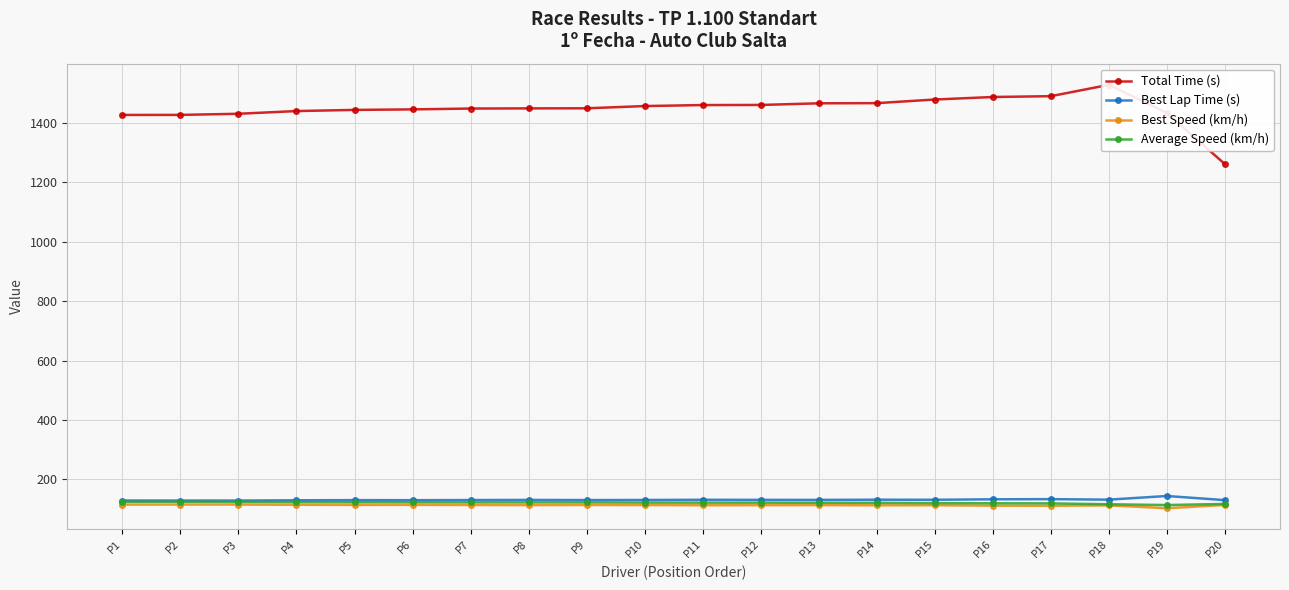

Rank the series by their maximum value, from lowest to highest.

Best Speed (km/h), Average Speed (km/h), Best Lap Time (s), Total Time (s)